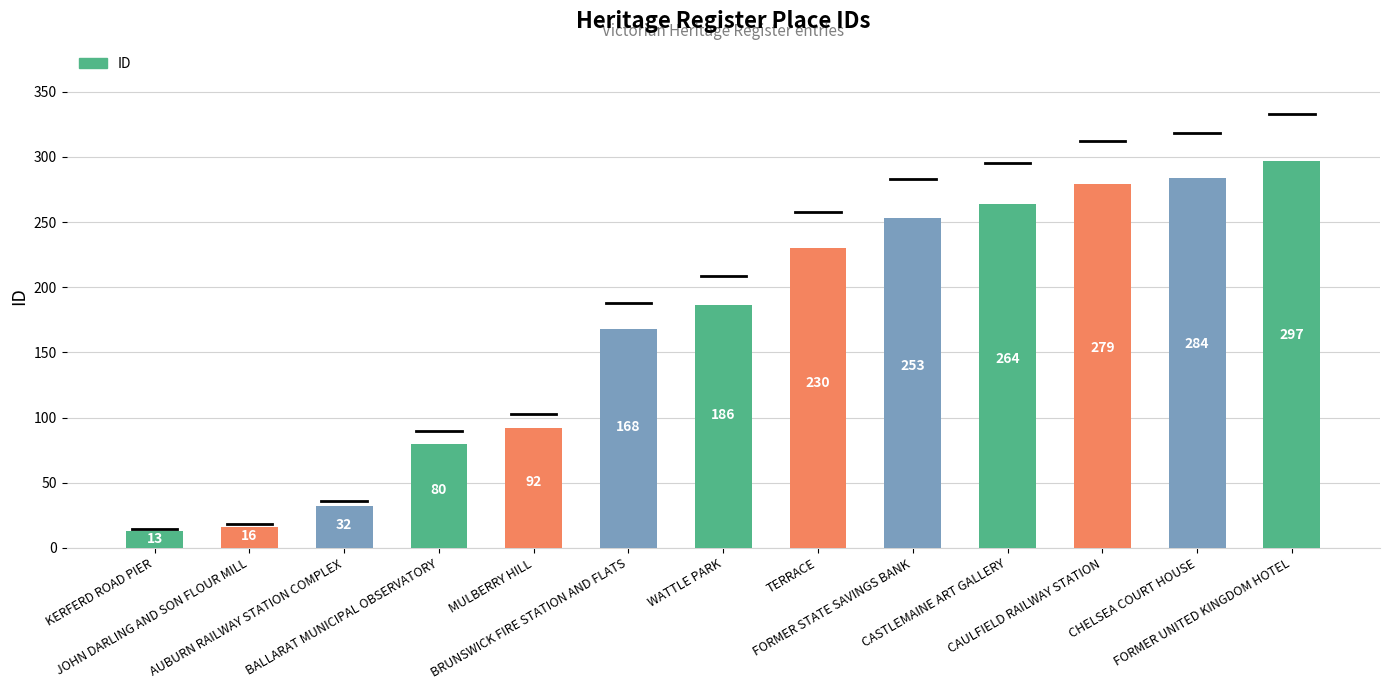

What position from the right is CAULFIELD RAILWAY STATION?

3